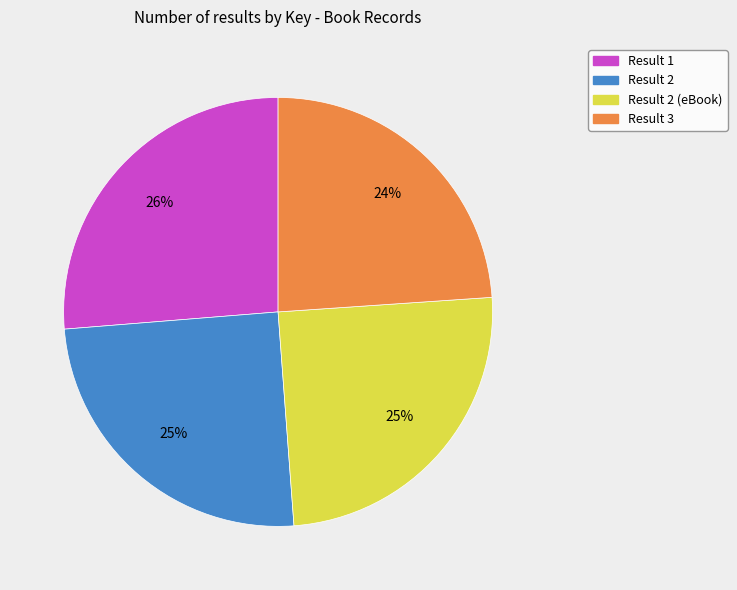

Is there a majority slice in this chart?

No